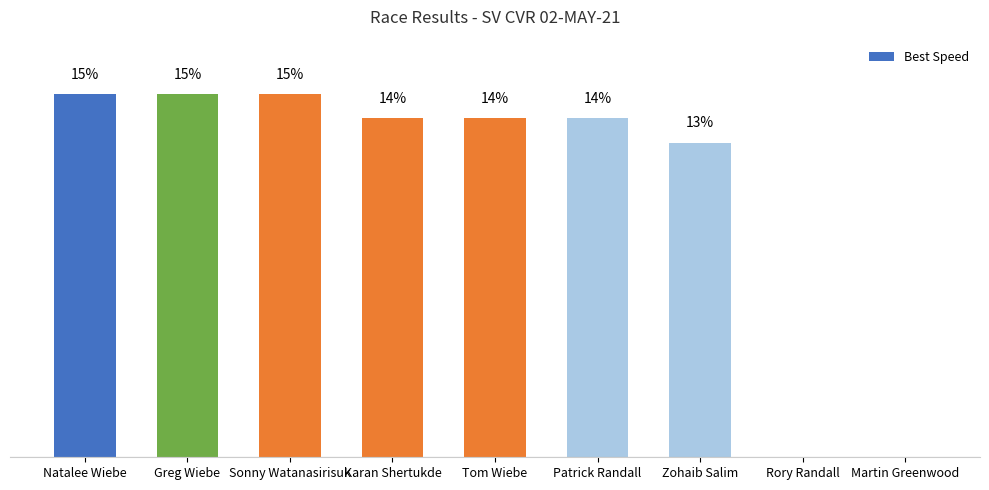

Where does the data first go above 14?

Natalee Wiebe